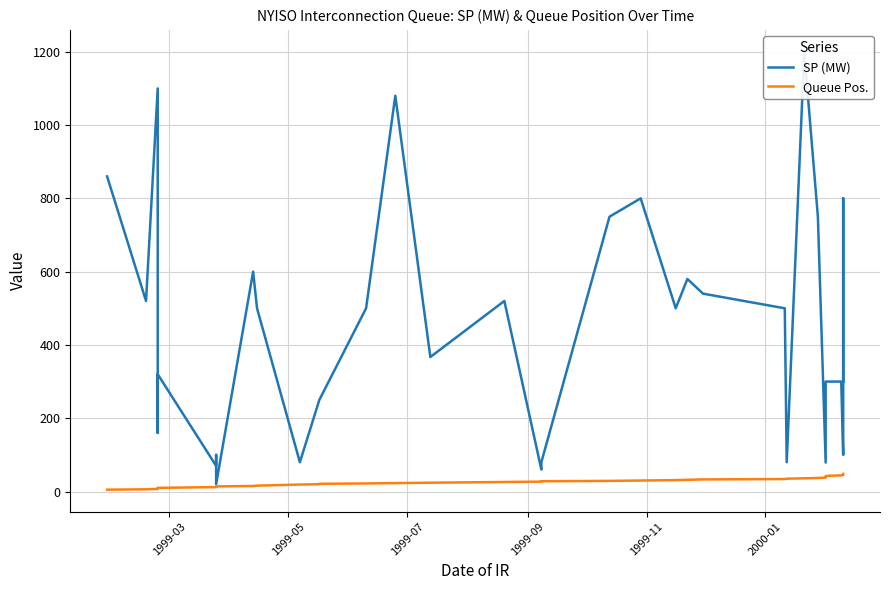

True or false: SP (MW) and Queue Pos. cross at least once.

False